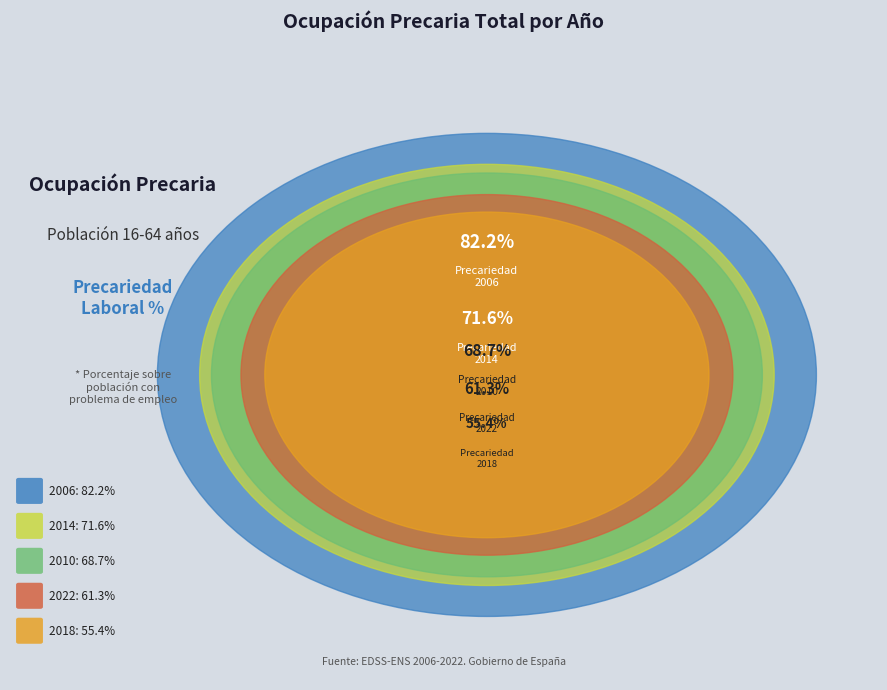

Does 2014 represent more than half of the total?

No